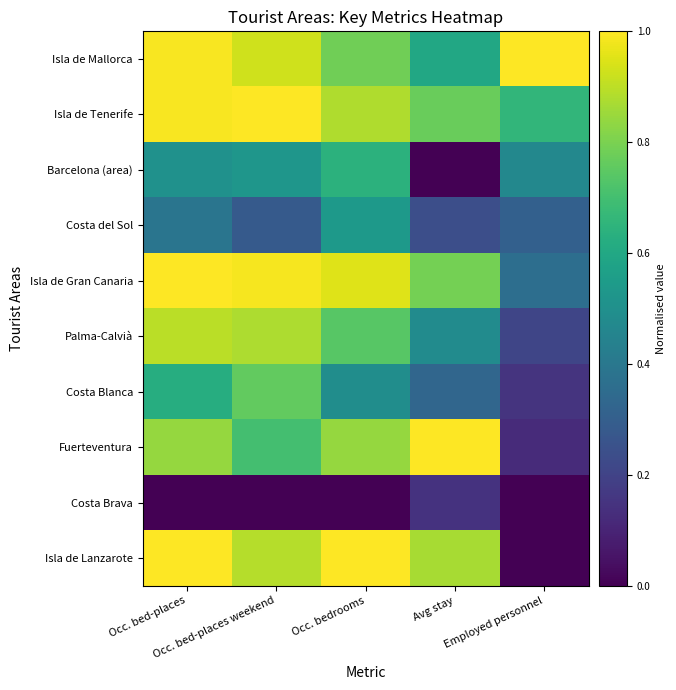

What is the spread (max minus min) of values at Occ. bed-places?

1.0